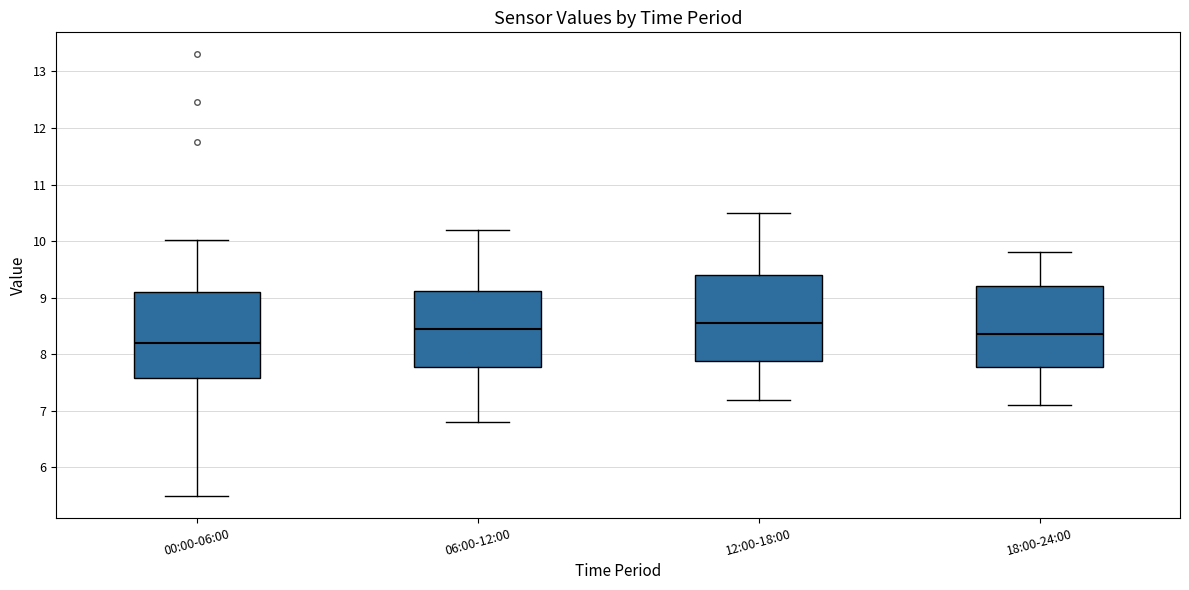

Reading left to right, transcribe this box plot: for each box, give where its median line is, the range the box spans, and where its two whiskers end, as read against the y-axis. The values are not printed on the chart, so give them approximately, as read against the axis.

00:00-06:00: median 8.2, box 7.6 to 9.1, whiskers 5.5 to 10.0
06:00-12:00: median 8.5, box 7.8 to 9.1, whiskers 6.8 to 10.2
12:00-18:00: median 8.6, box 7.9 to 9.4, whiskers 7.2 to 10.5
18:00-24:00: median 8.4, box 7.8 to 9.2, whiskers 7.1 to 9.8